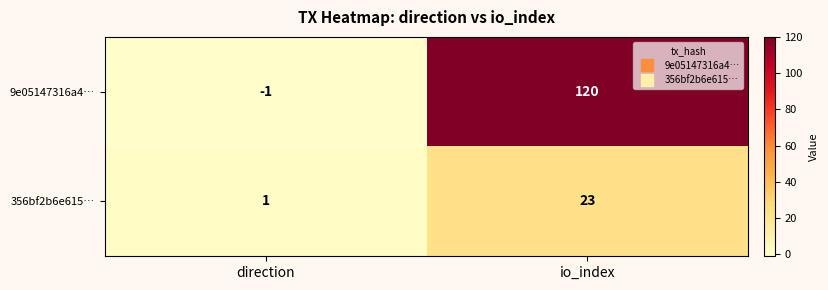

What is the sum of all 9e05147316a4… values?

119